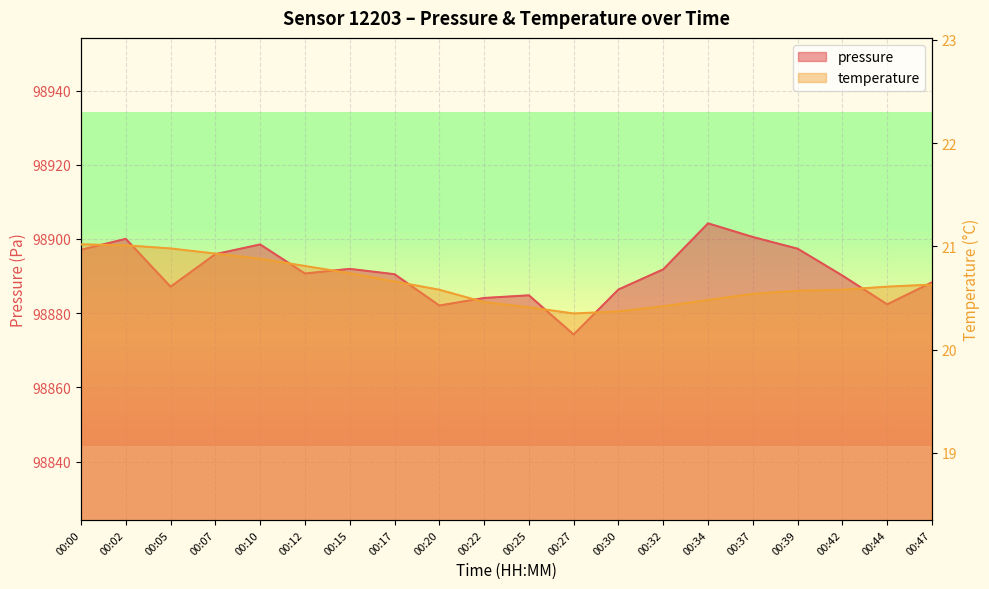

What is the highest value of the temperature series?

21.0